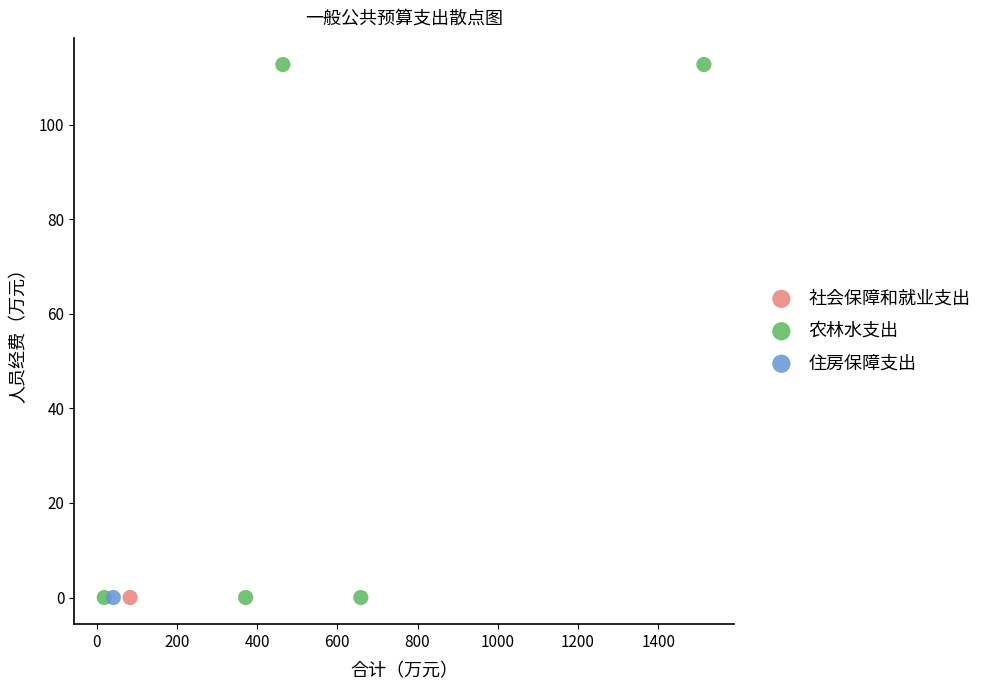

What are all the series names shown in the legend?

社会保障和就业支出, 农林水支出, 住房保障支出